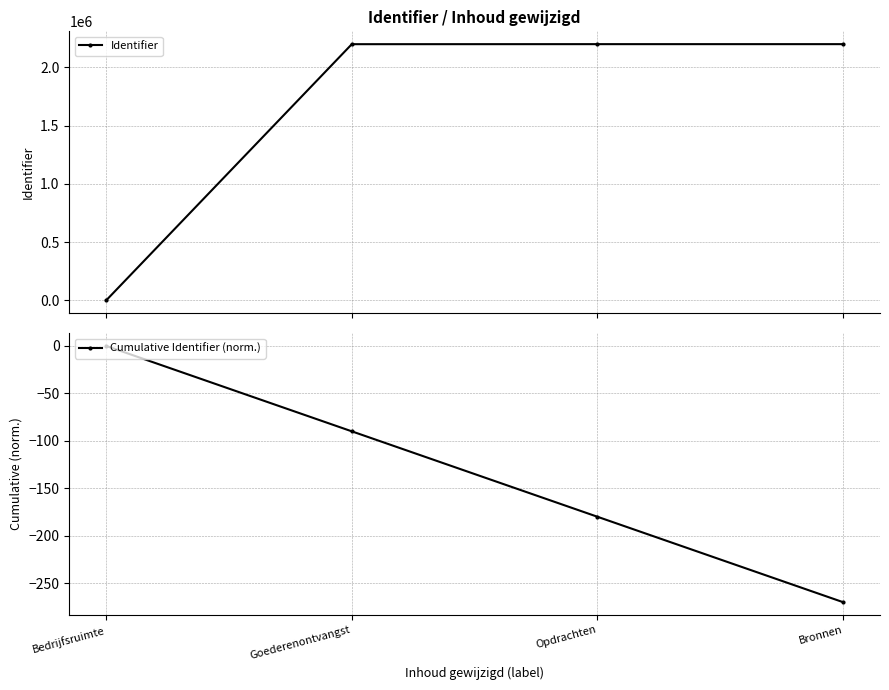

How many data points in Cumulative Identifier (norm.) are above -89?

1